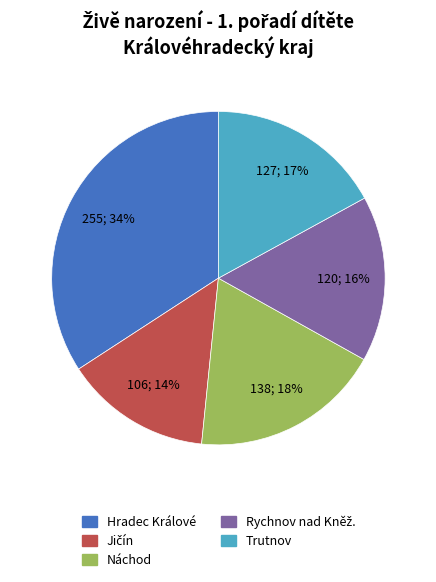

Is there a majority slice in this chart?

No